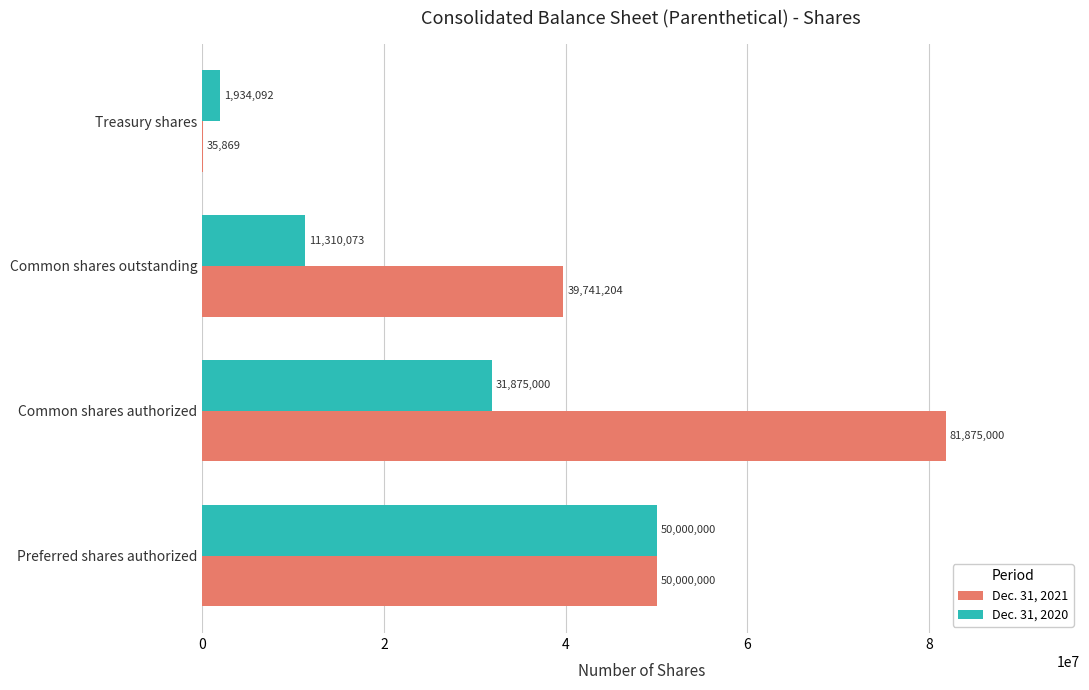

At which label does Dec. 31, 2020 reach its peak?

Preferred shares authorized